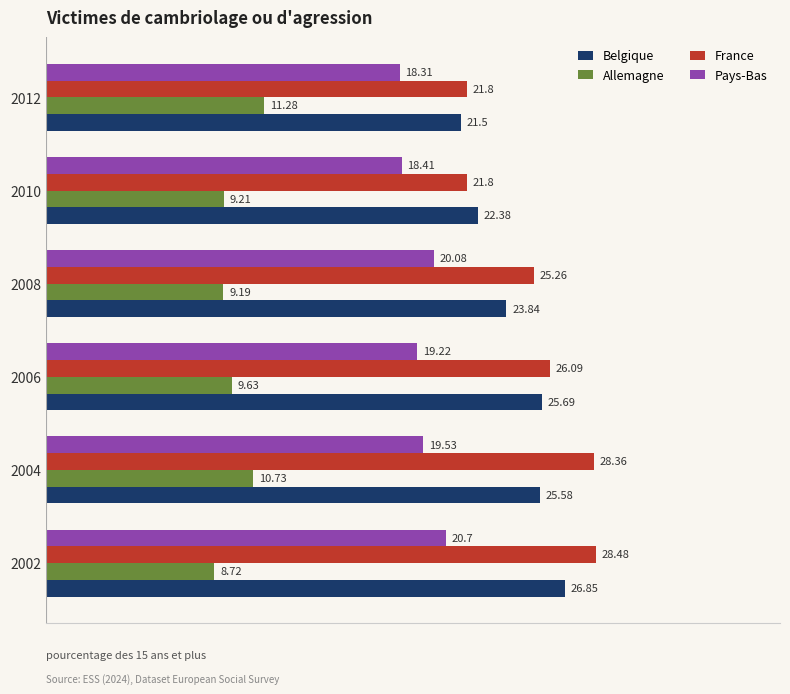

Which series changed the most between 2006 and 2010?

France